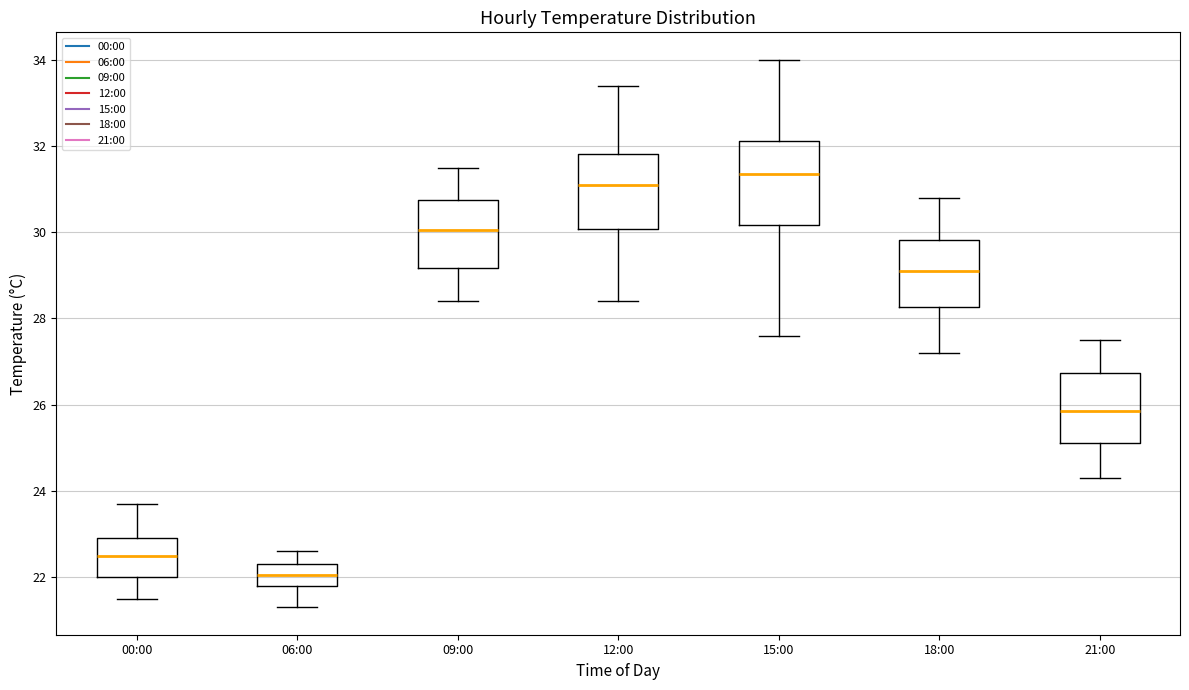

Reading left to right, transcribe this box plot: for each box, give where its median line is, the range the box spans, and where its two whiskers end, as read against the y-axis. The values are not printed on the chart, so give them approximately, as read against the axis.

00:00: median 22.6, box 22.0 to 23.0, whiskers 21.6 to 23.8
06:00: median 22.0, box 21.8 to 22.4, whiskers 21.4 to 22.6
09:00: median 30.0, box 29.2 to 30.8, whiskers 28.4 to 31.6
12:00: median 31.2, box 30.0 to 31.8, whiskers 28.4 to 33.4
15:00: median 31.4, box 30.2 to 32.2, whiskers 27.6 to 34.0
18:00: median 29.2, box 28.2 to 29.8, whiskers 27.2 to 30.8
21:00: median 25.8, box 25.2 to 26.8, whiskers 24.4 to 27.6